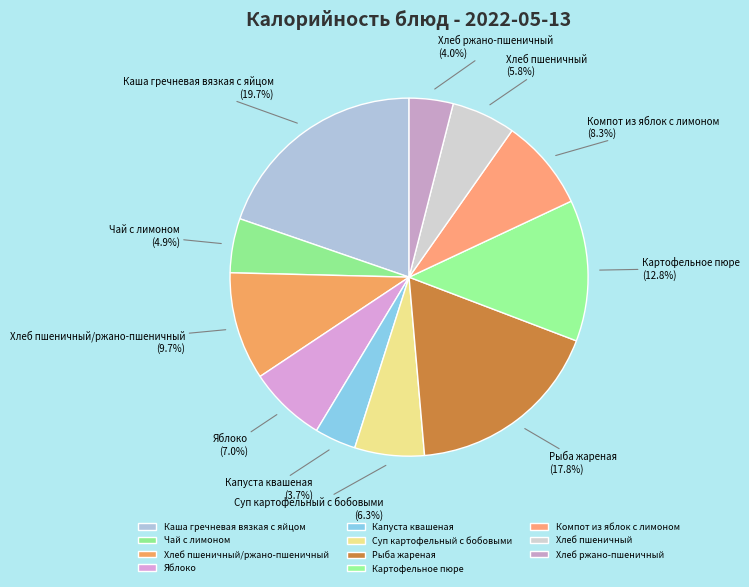

Which has a higher value, Компот из яблок с лимоном or Капуста квашеная?

Компот из яблок с лимоном